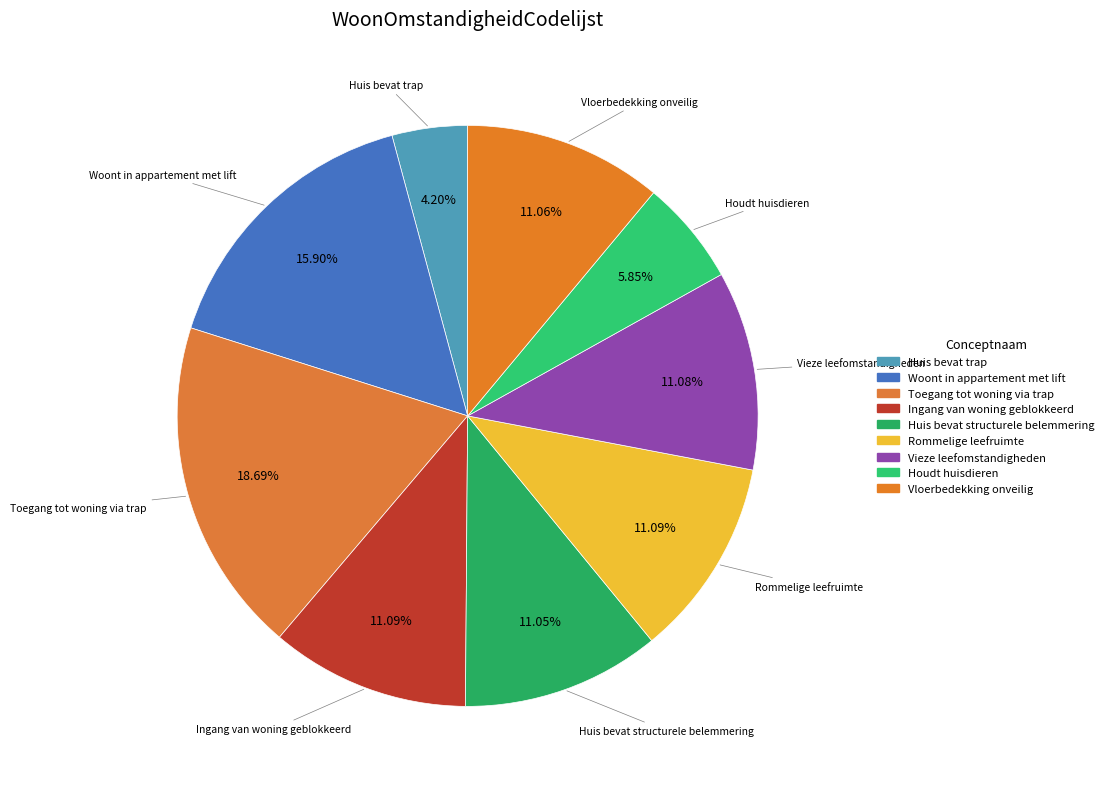

To the nearest percent, what portion does Ingang van woning geblokkeerd represent?

11%